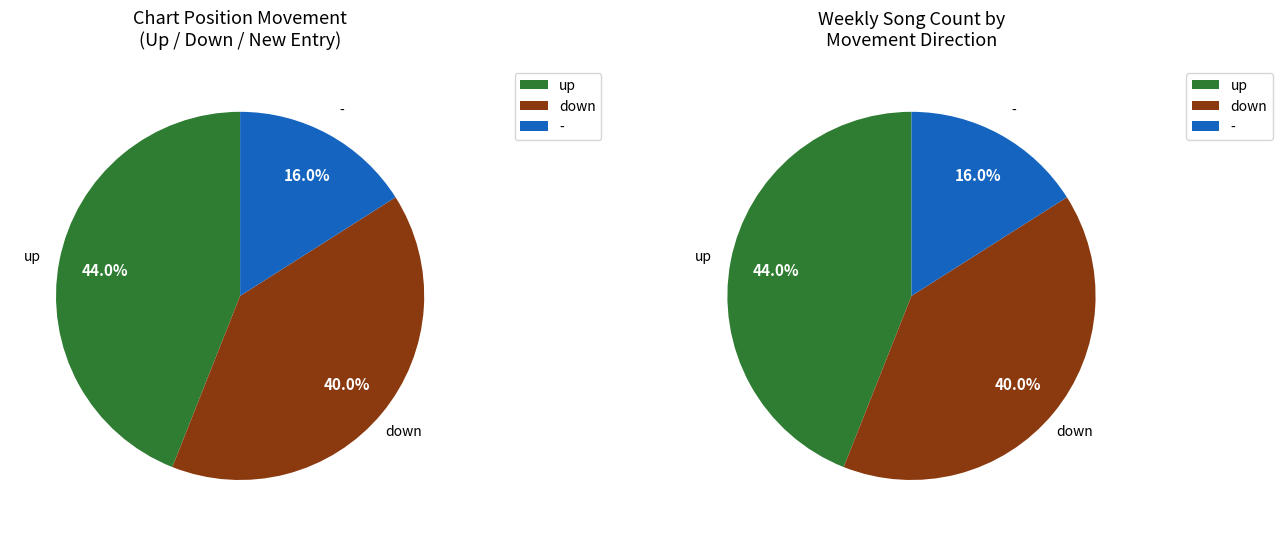

To the nearest percent, what is the average slice percentage?

33%